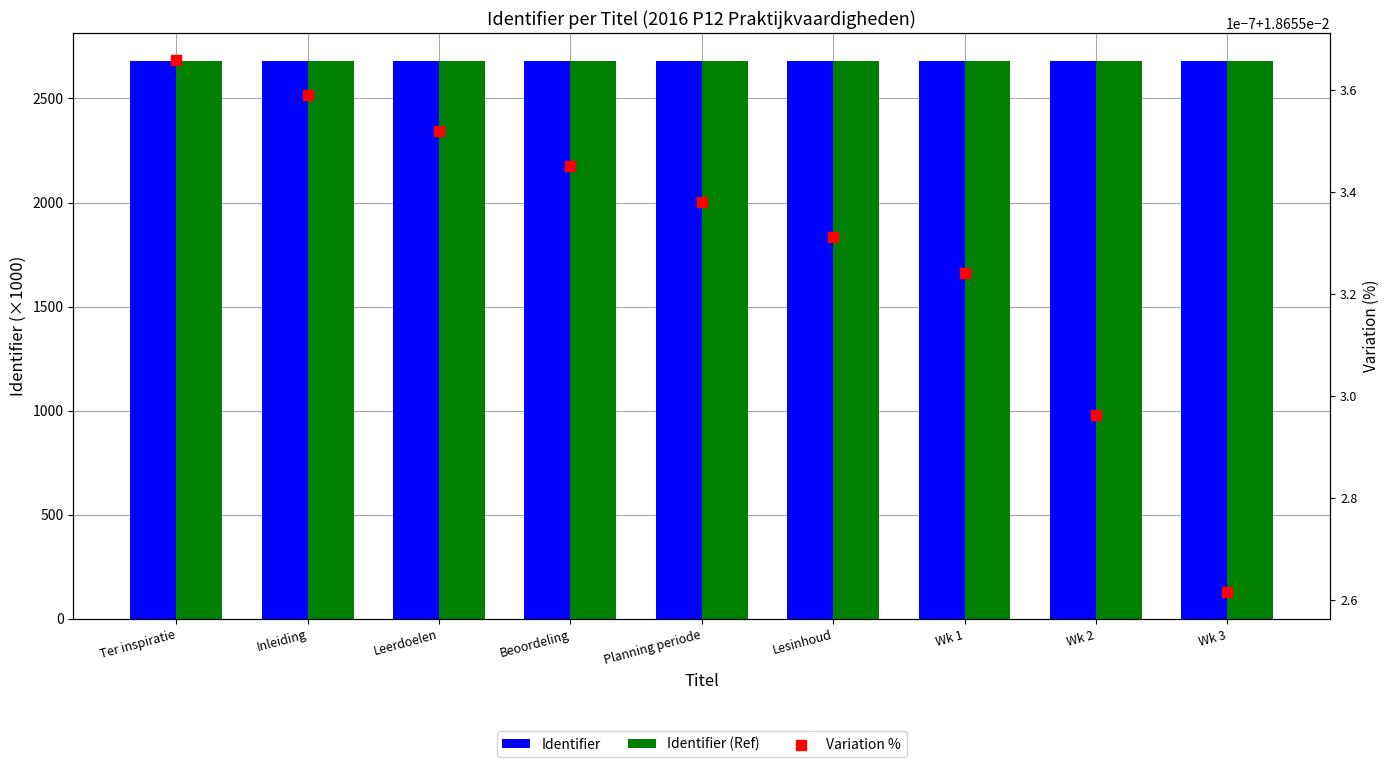

Which series has the widest spread of Y values?

Identifier